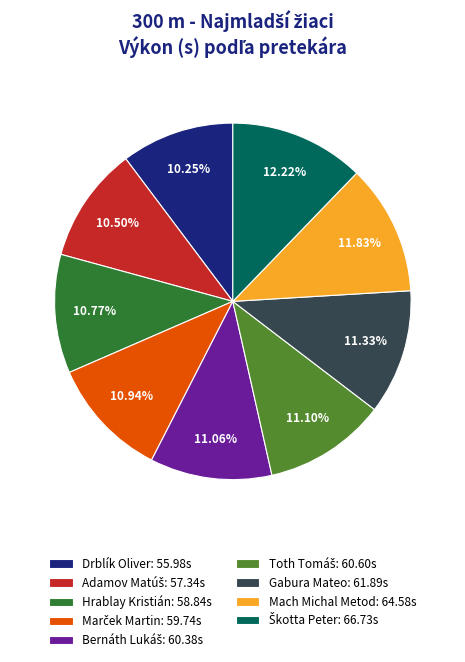

Is there any slice that represents more than half of the pie?

No